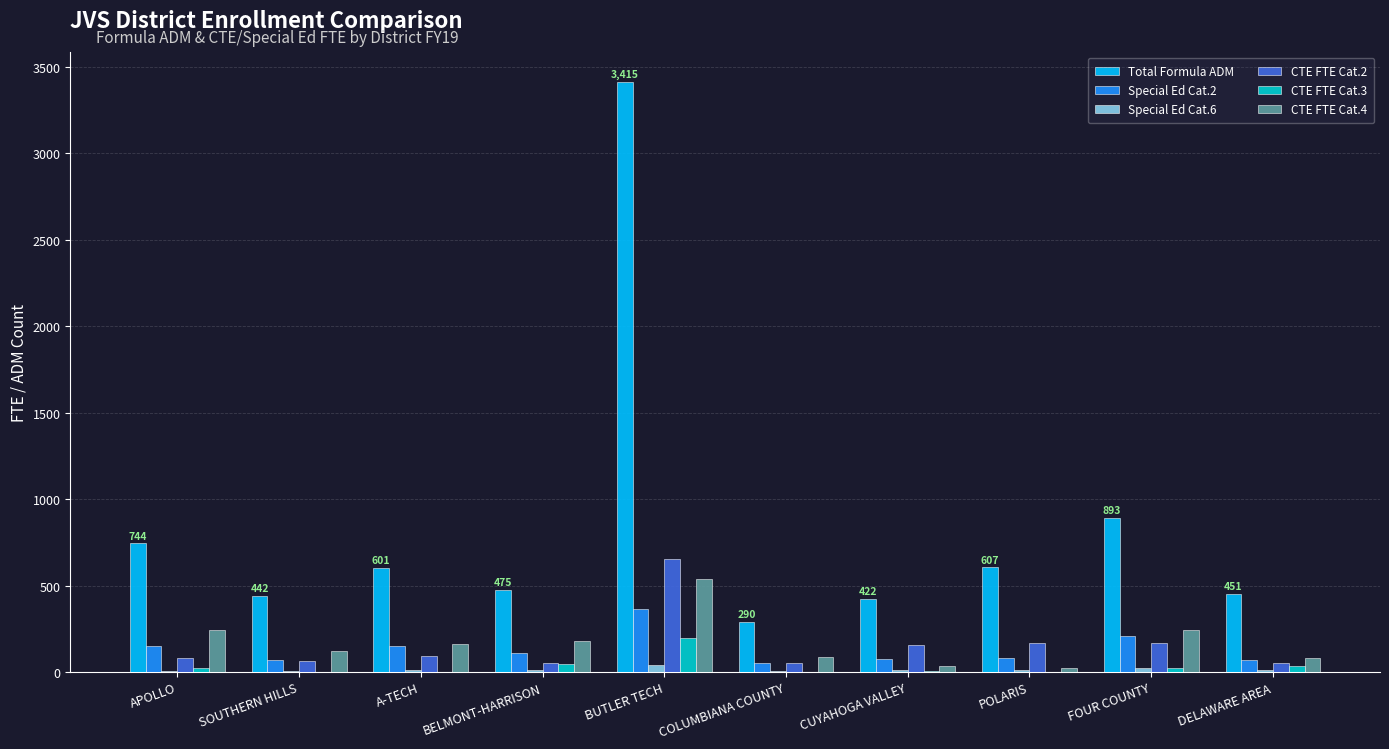

True or false: CTE FTE Cat.3 has a value of 0.0 at POLARIS.

True